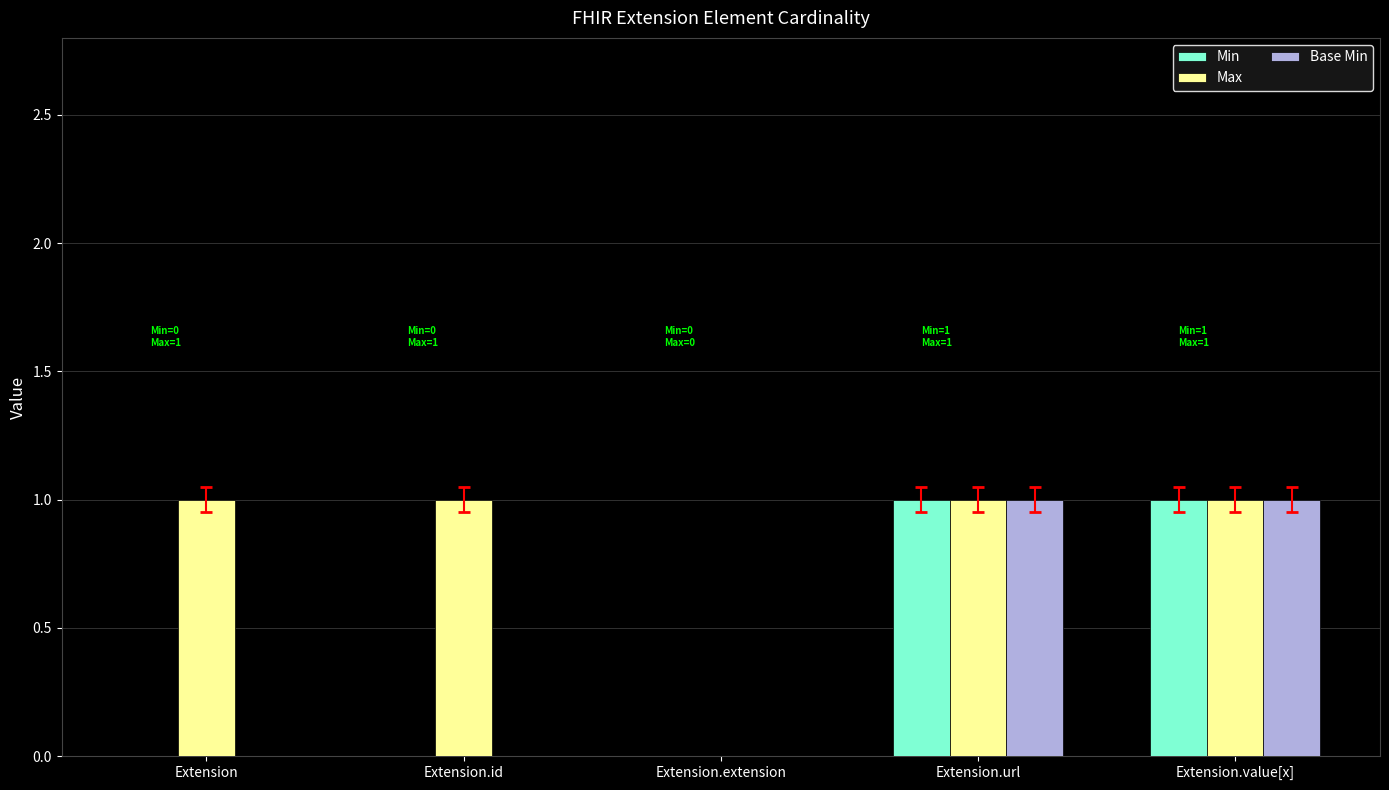

The value of Base Min at Extension.value[x] is 2. True or false?

False